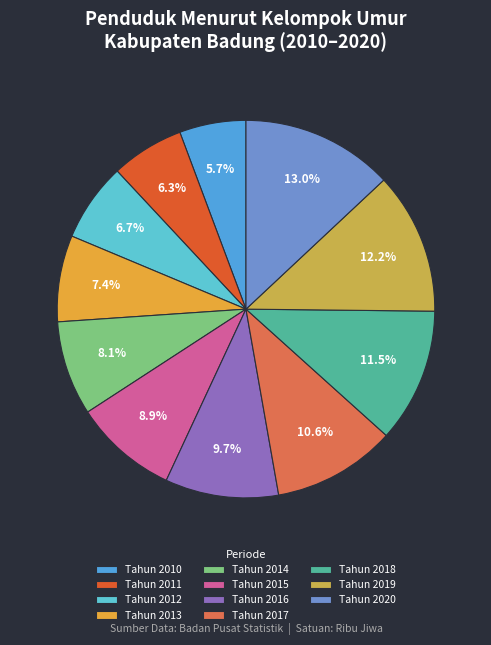

How many segments does this pie chart have?

11